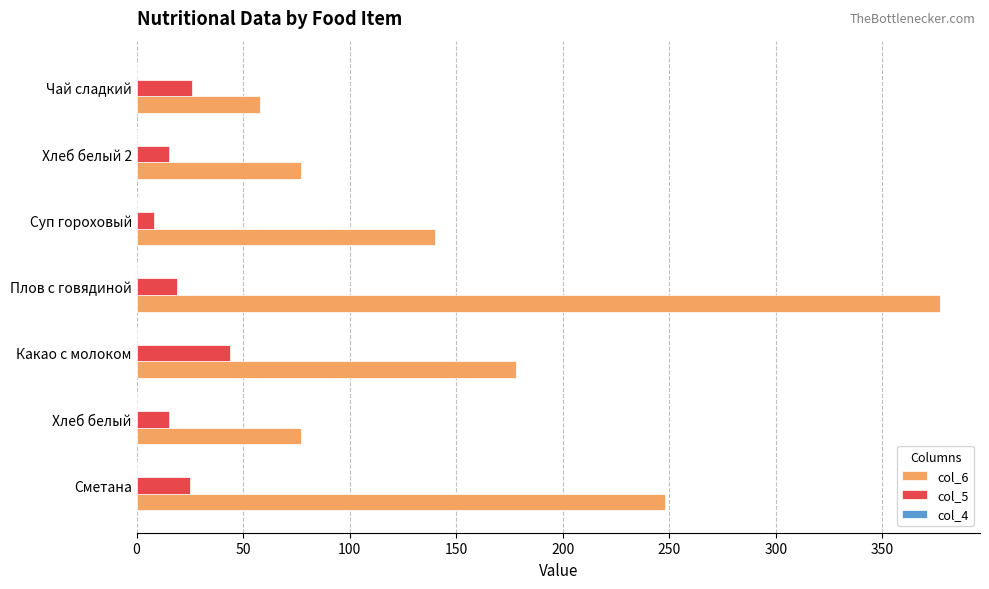

How many distinct data groups are displayed?

3